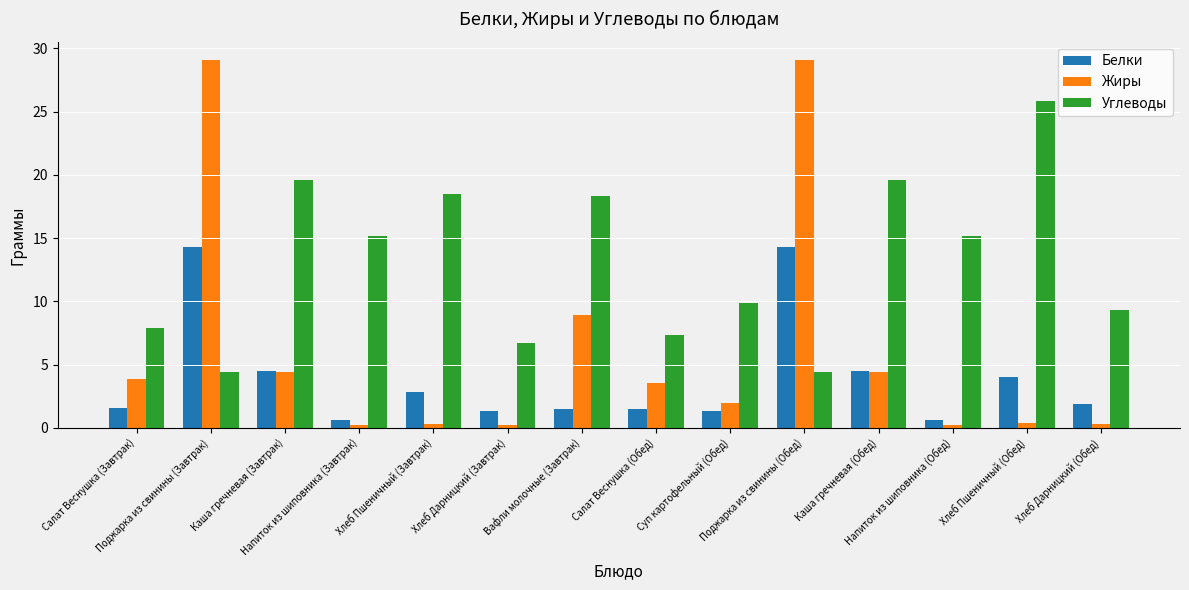

Rank the series by their maximum value, from lowest to highest.

Белки, Углеводы, Жиры